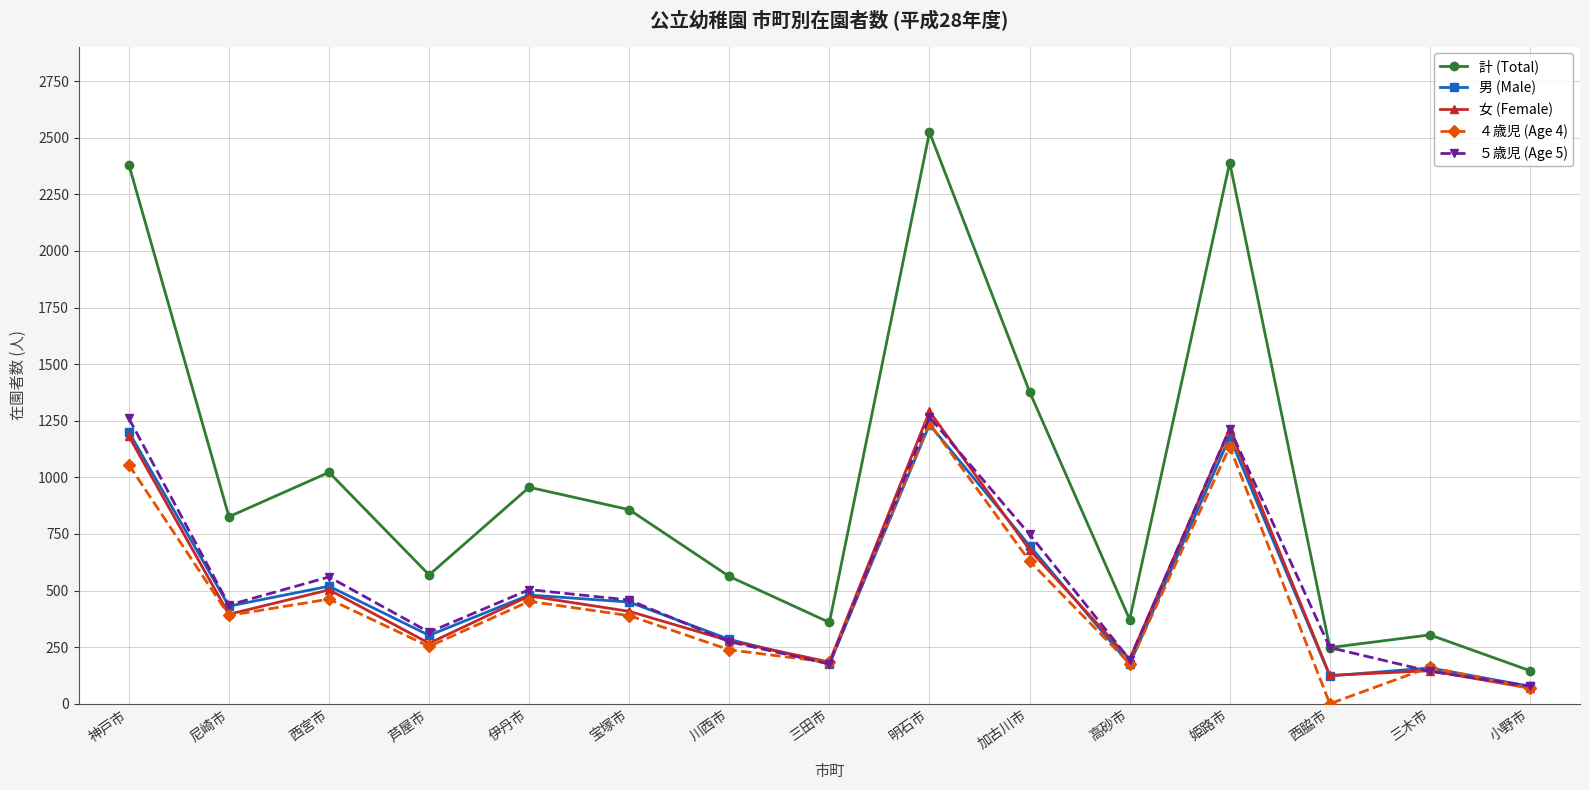

What is the difference between the maximum and minimum values in the ５歳児 (Age 5) series?

1188